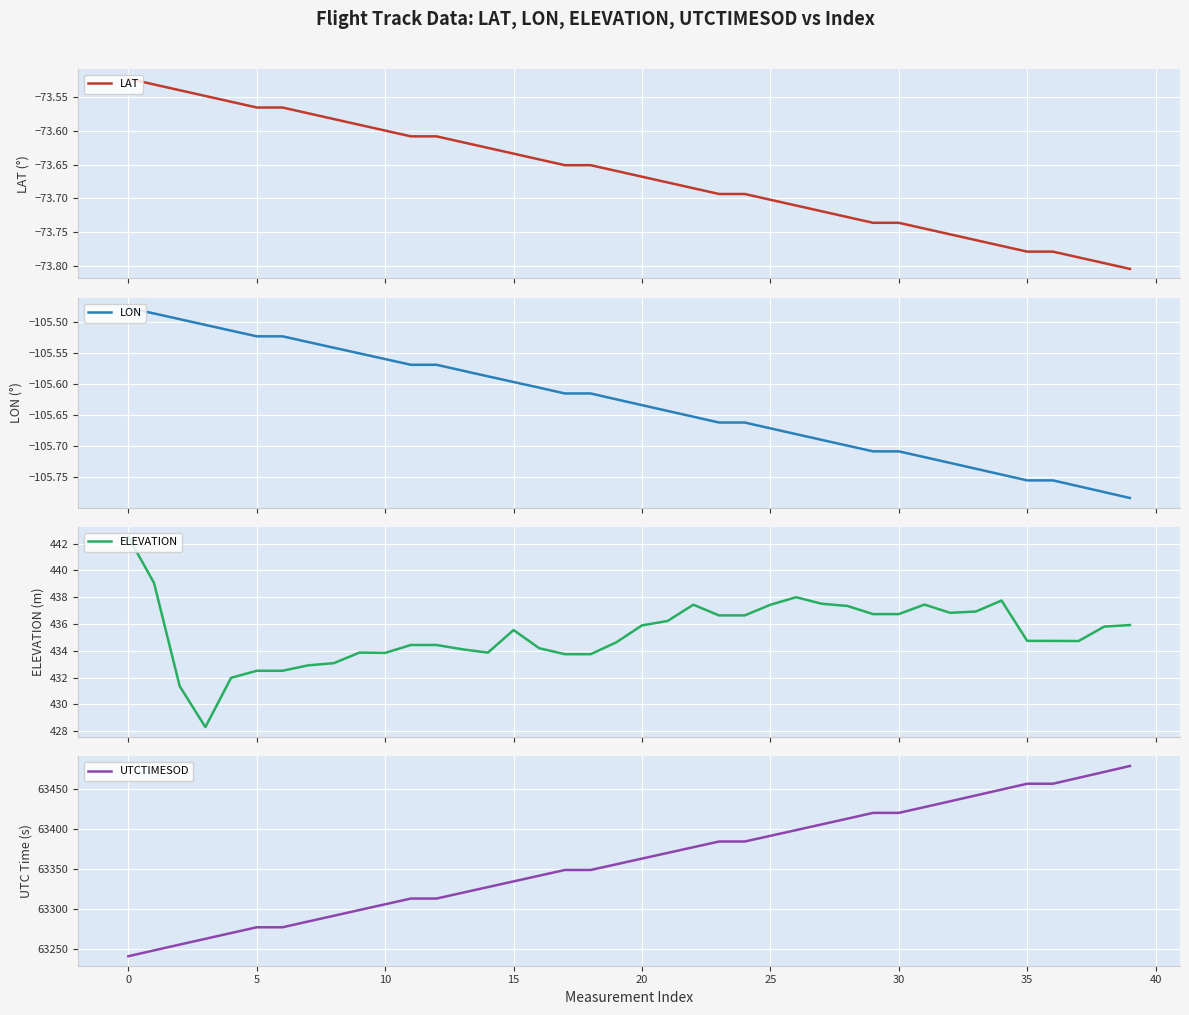

True or false: LON has a value of -105.8 at 39.

True